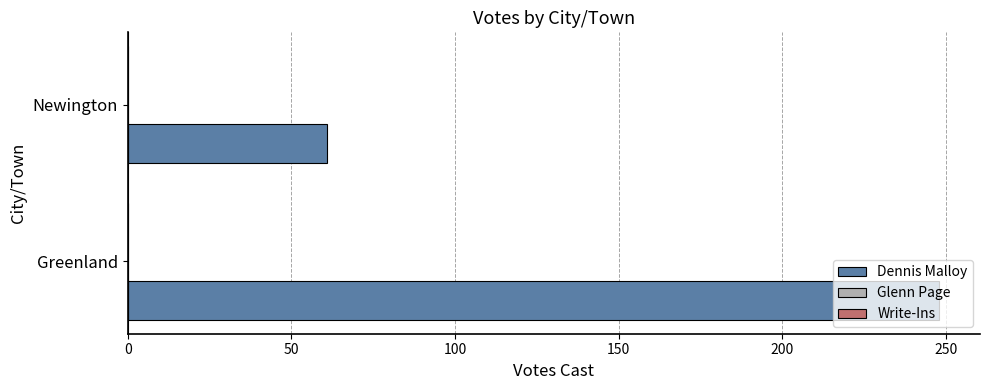

The value at Greenland is 248. True or false?

True